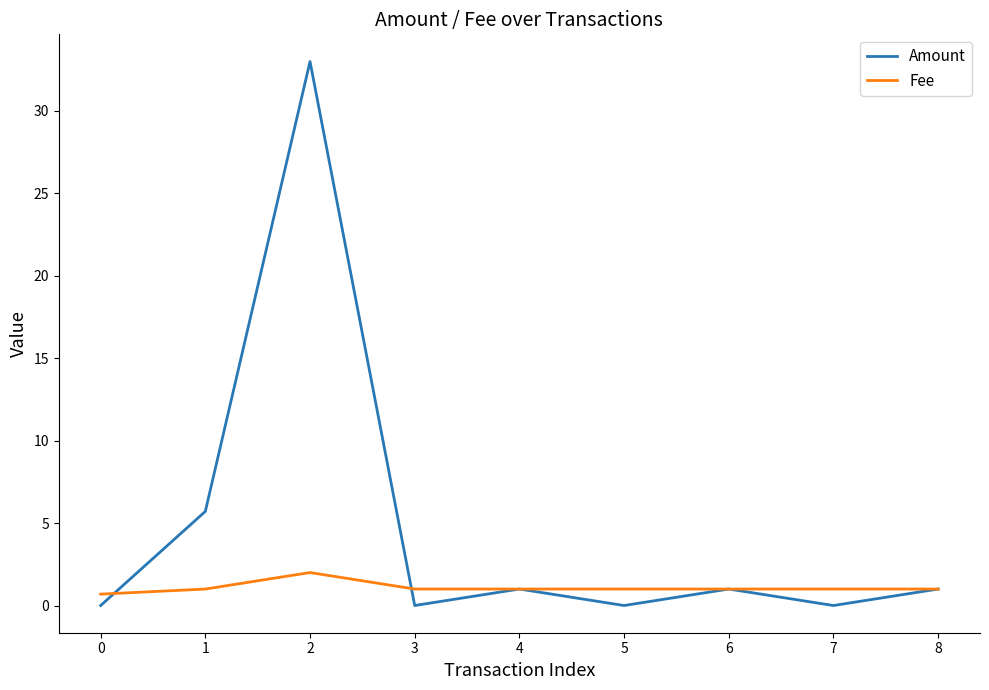

Count the number of data series in this chart.

2